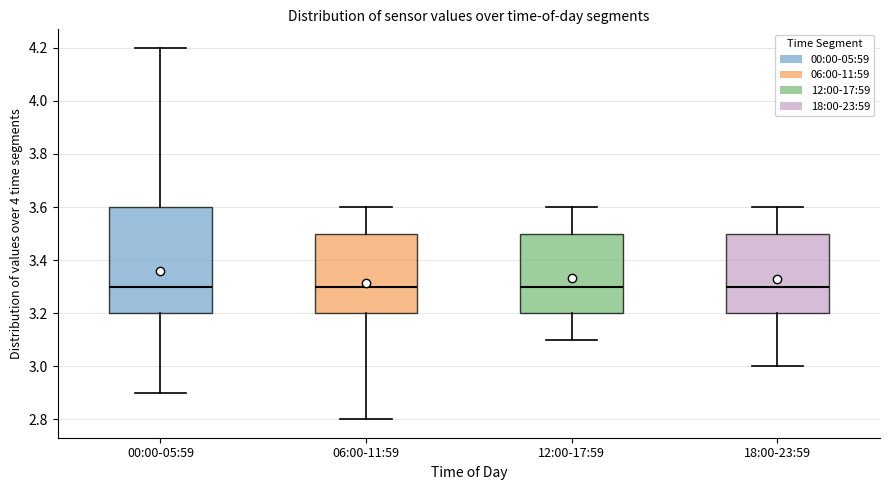

Which box is the tallest, from its lower edge to its upper edge?

00:00-05:59